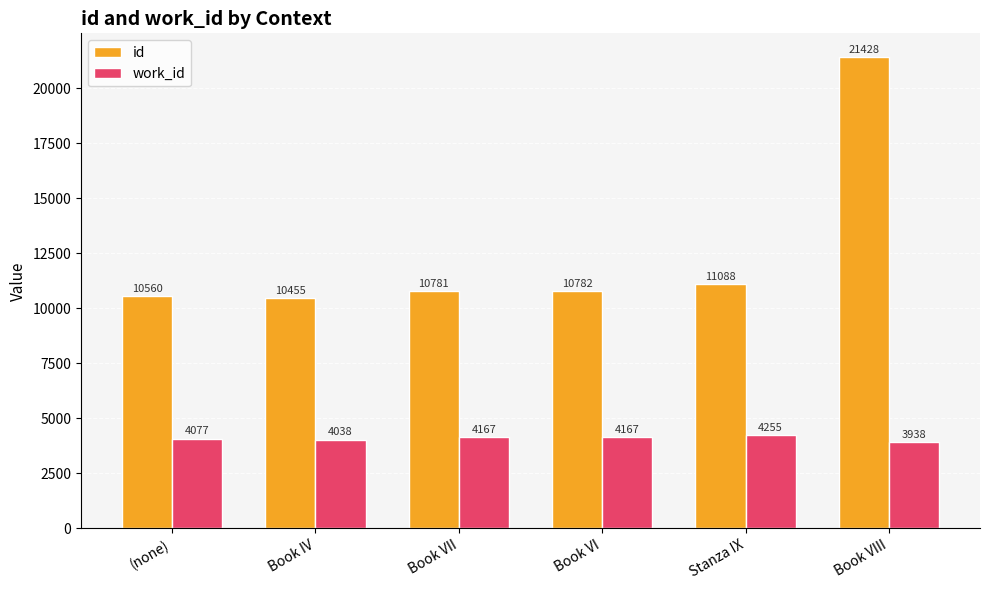

At which category is the sum across all series the highest?

Book VIII